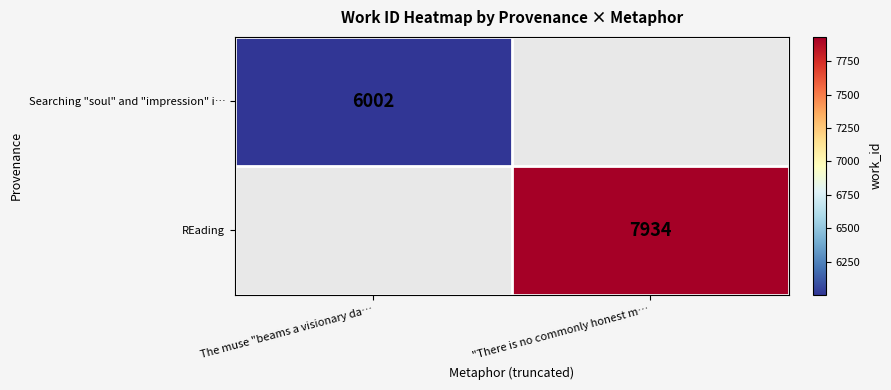

At which category does the chart reach its minimum across all series?

The muse "beams a visionary da…